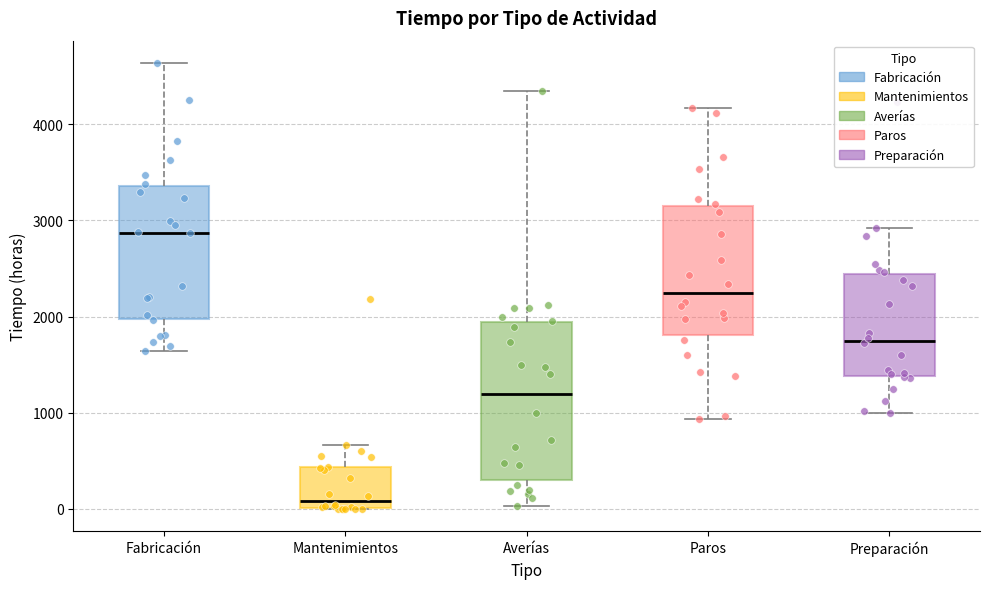

Which box's median line is the highest?

Fabricación